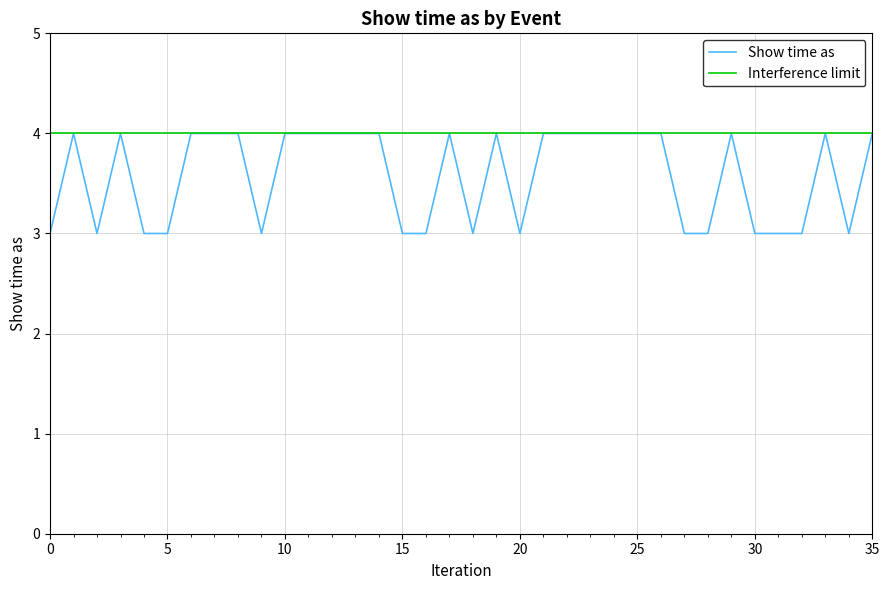

What are all the series names shown in the legend?

Show time as, Interference limit